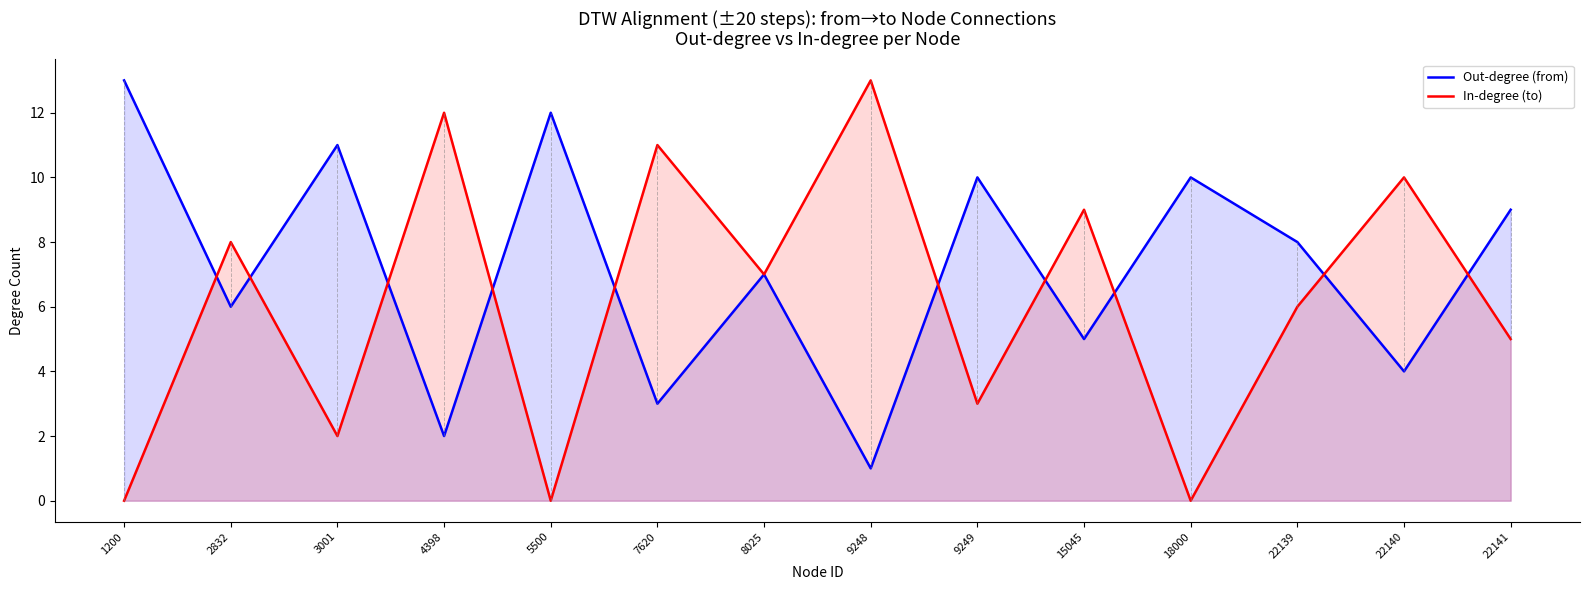

True or false: Out-degree (from) has a value of 12 at 5500.

True